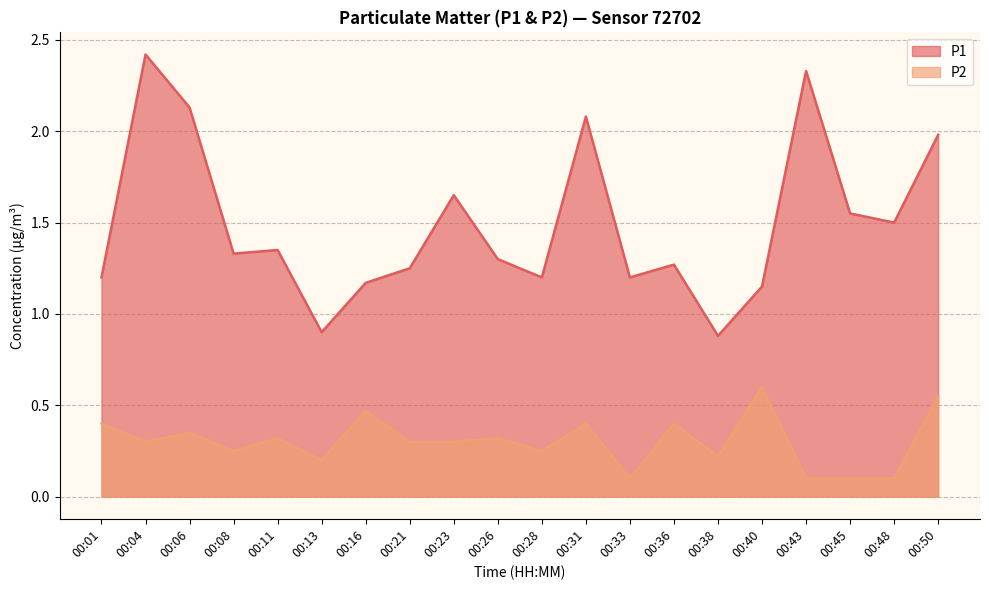

Between 00:13 and 00:43, which series saw the biggest shift?

P1